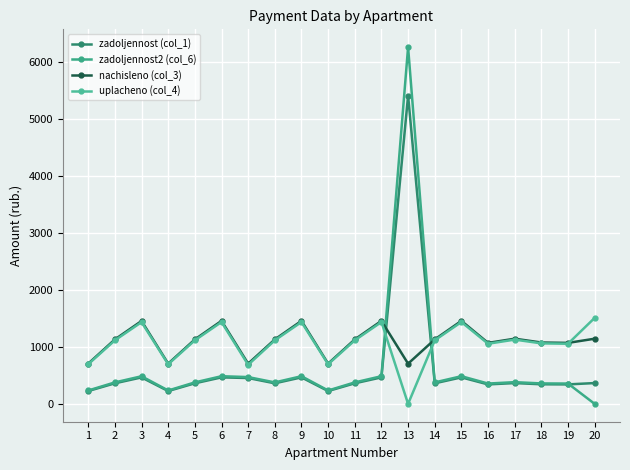

What is the difference between the second highest and minimum values in the zadoljennost2 (col_6) series?

486.0